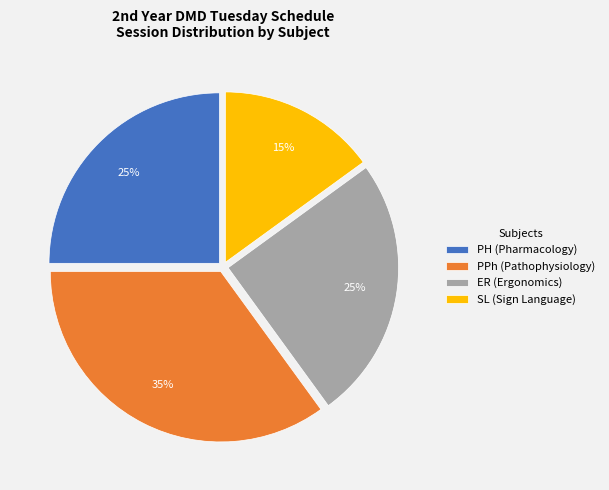

Is the sum of SL (Sign Language) and ER (Ergonomics) greater than half?

No